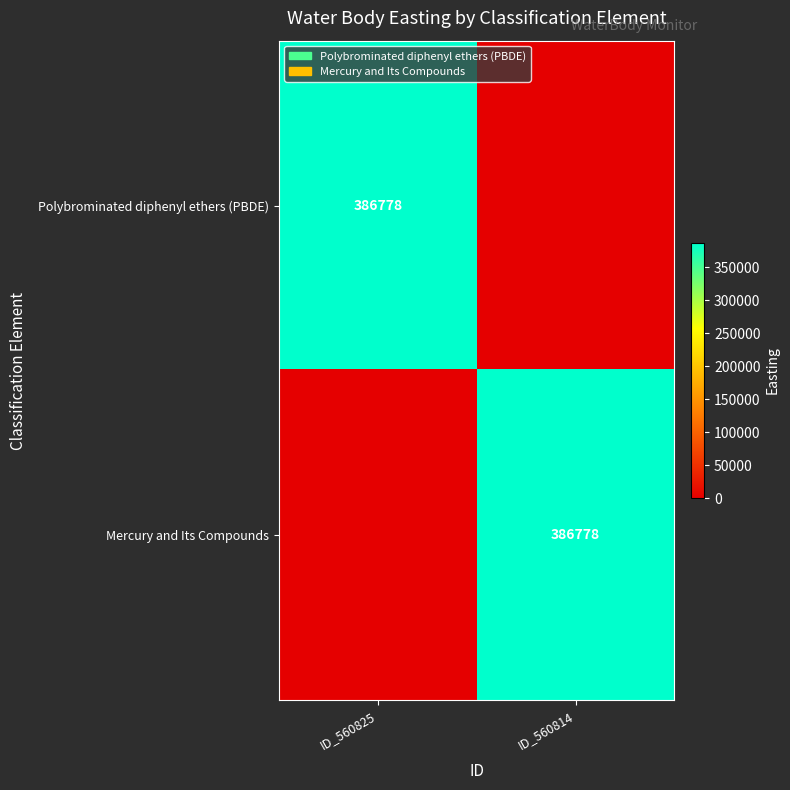

True or false: Polybrominated diphenyl ethers (PBDE) has a value of 386778 at ID_560825.

True